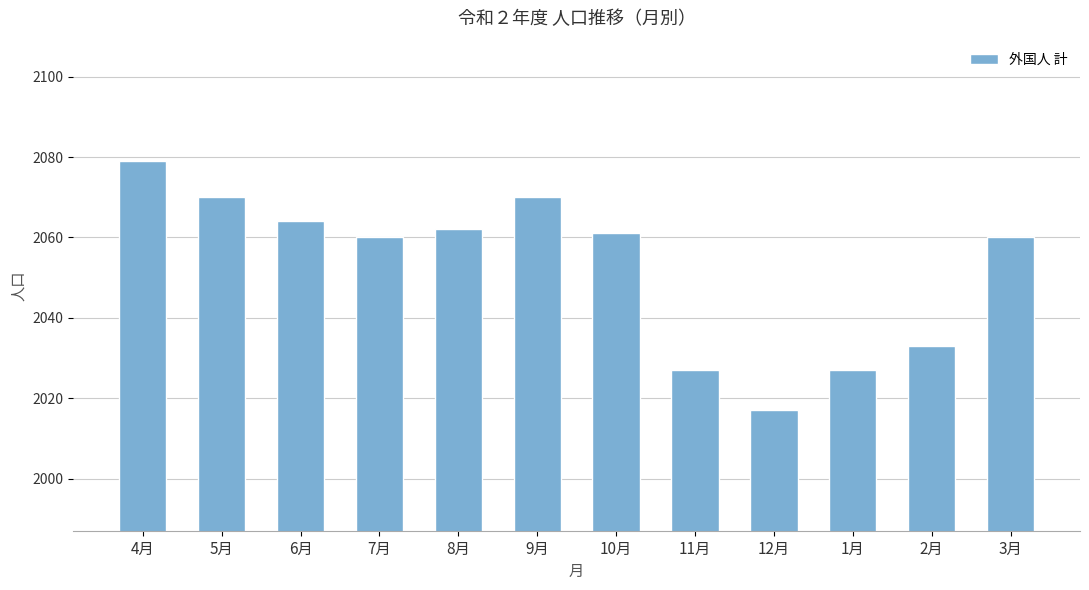

Does the chart contain stacked bars?

No